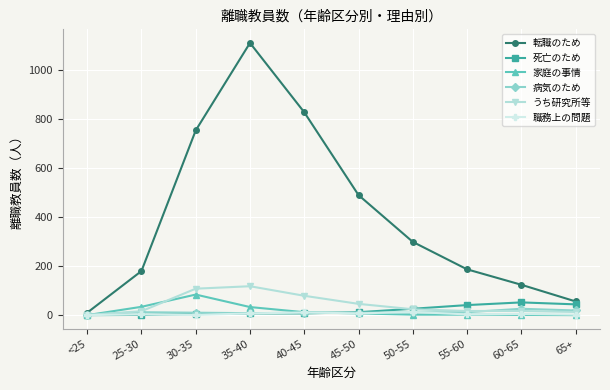

What position from the right is <25?

10